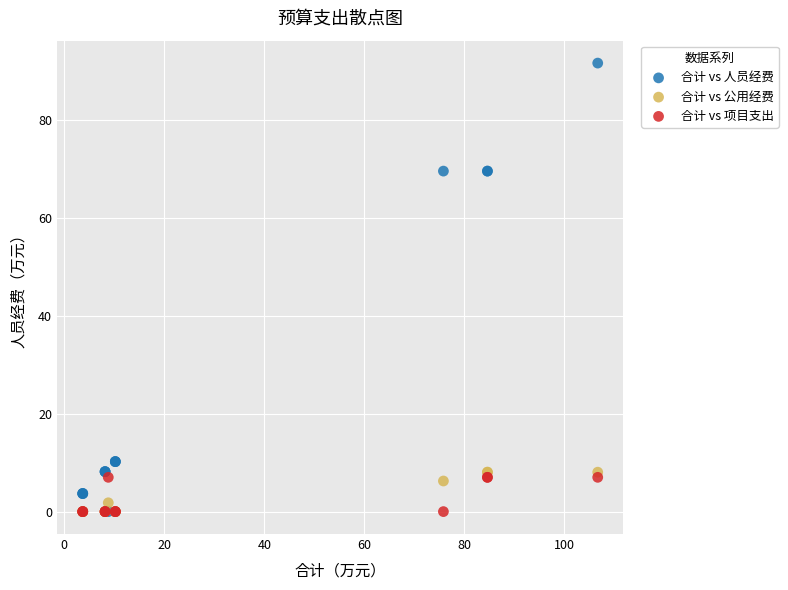

What are all the series names shown in the legend?

合计 vs 人员经费, 合计 vs 公用经费, 合计 vs 项目支出